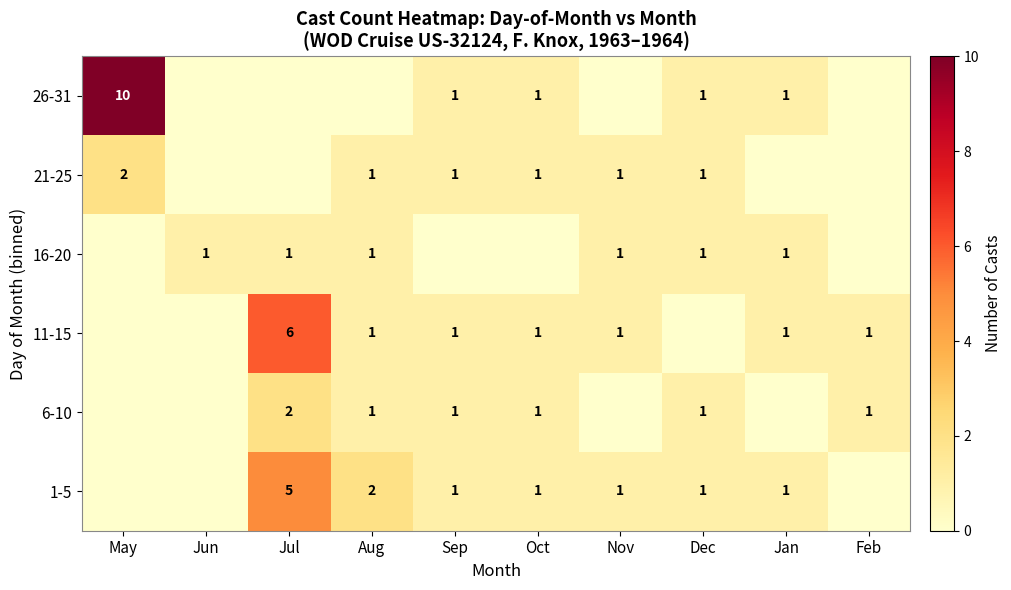

What is the sum of the 21-25 values at May and Sep?

3